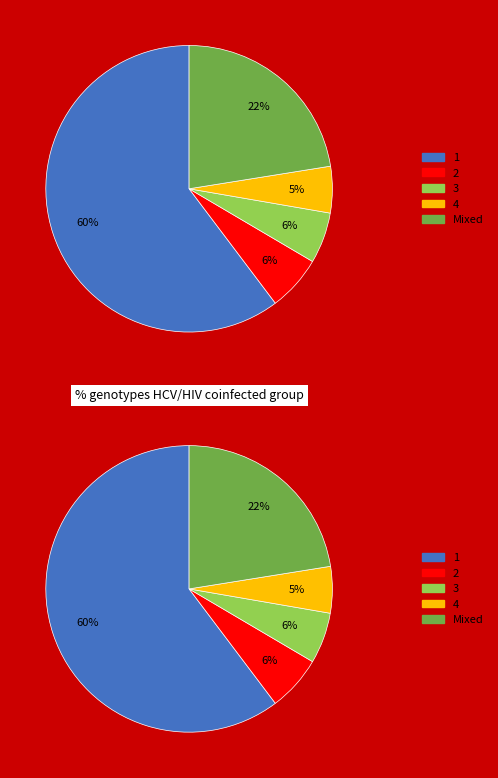

Is it true that Pop Goes the Carnival is 1% of the pie?

False